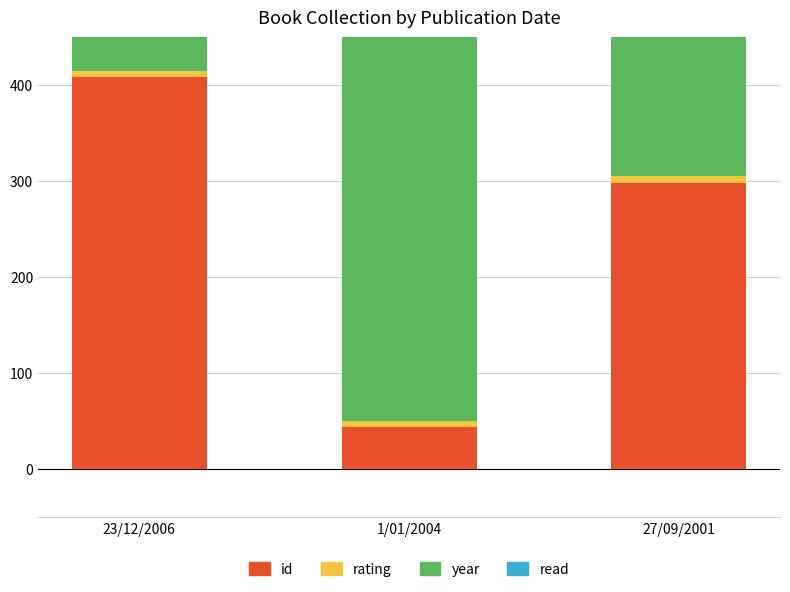

Reading right to left, transcribe all the data shown in this chart.

id: 298	44	409
rating: 7	6	6
year: 2001	2004	2006
read: 1	1	1